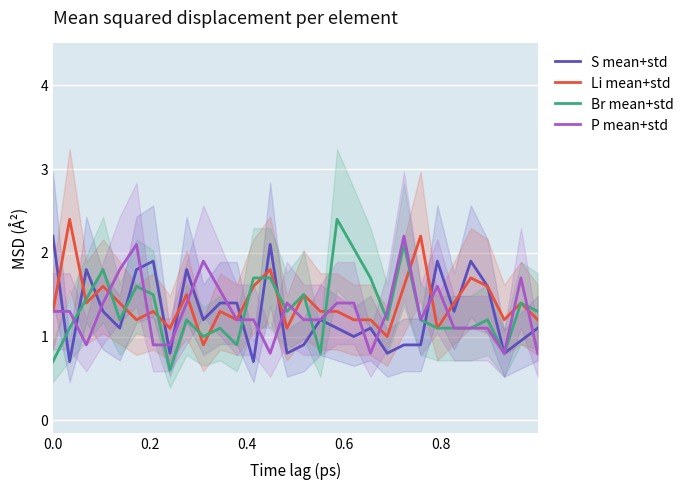

How many data points in Br mean+std are less than 1?

5